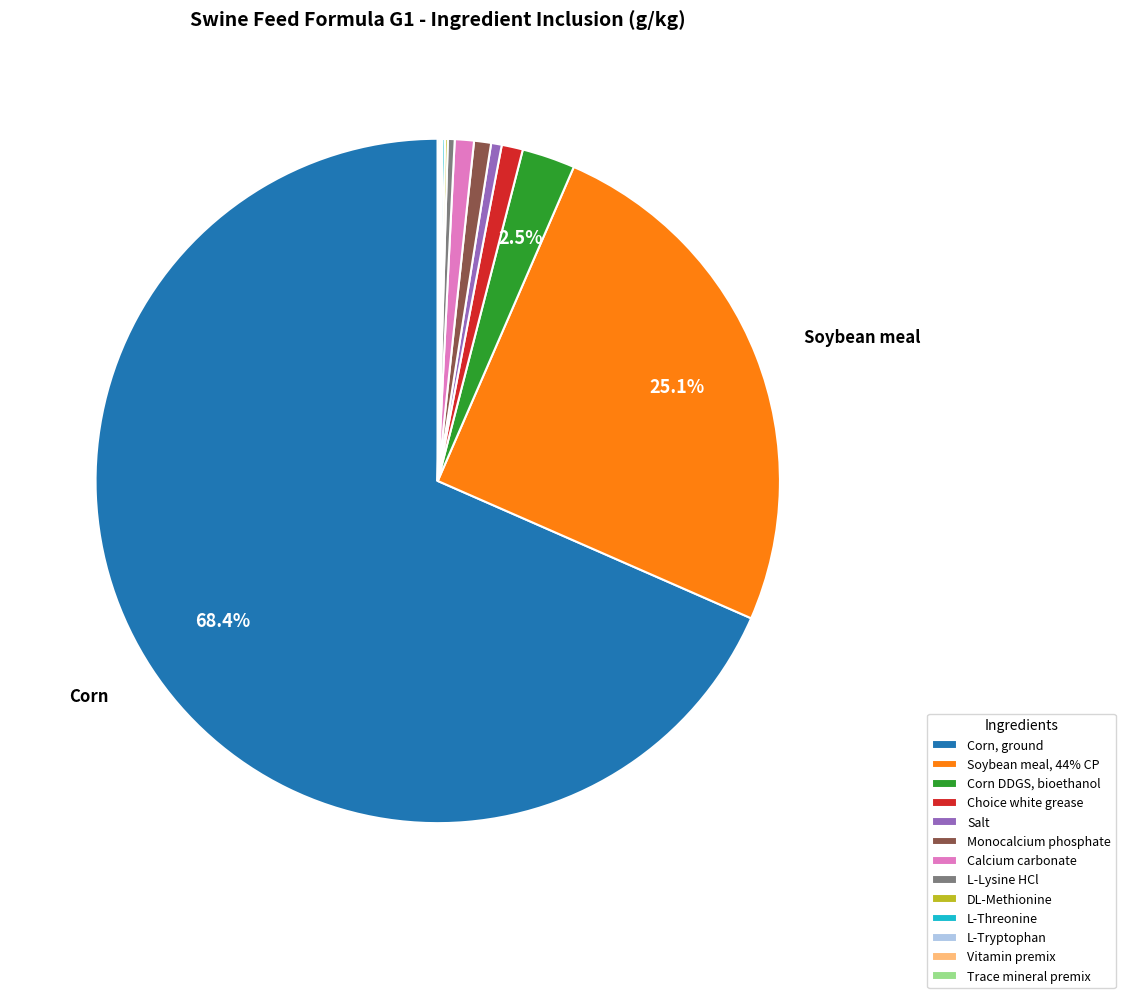

To the nearest percent, what is the difference between the largest and smallest slice percentages?

68%